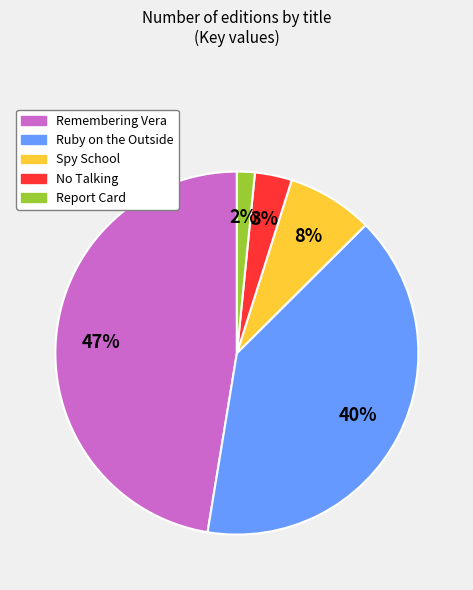

What is the largest slice in the pie chart?

Remembering Vera